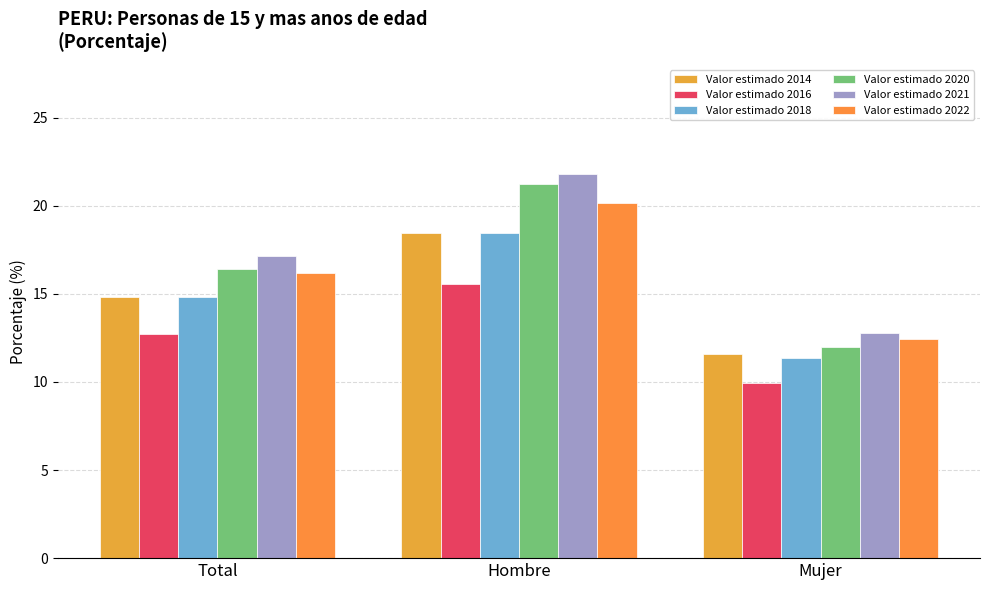

How many data points in Valor estimado 2014 are less than 14?

1